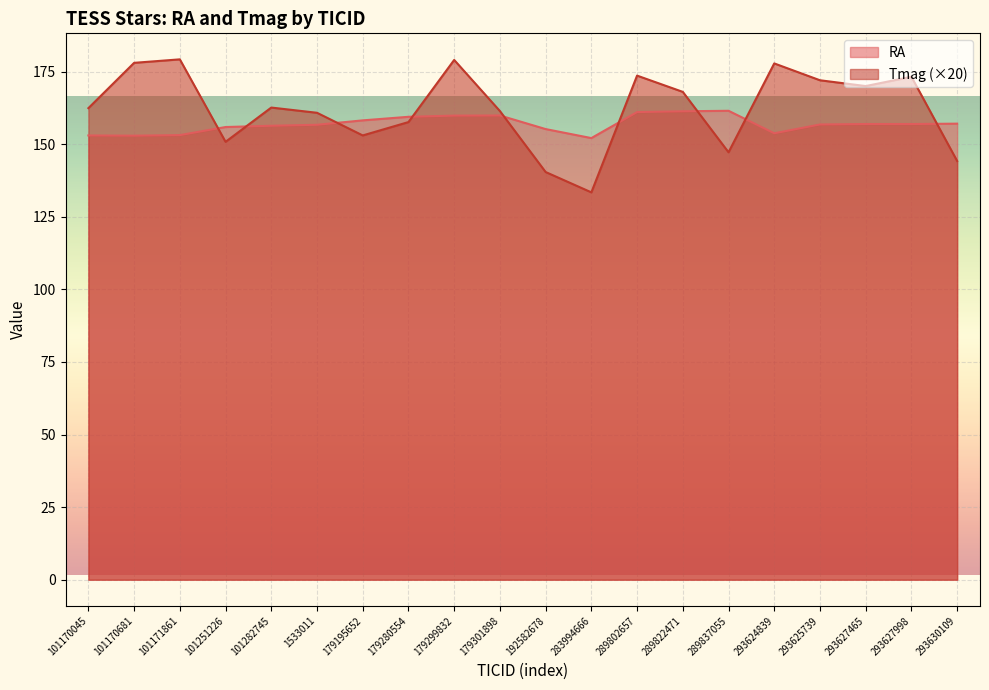

At which label is RA closest to 156?

101251226